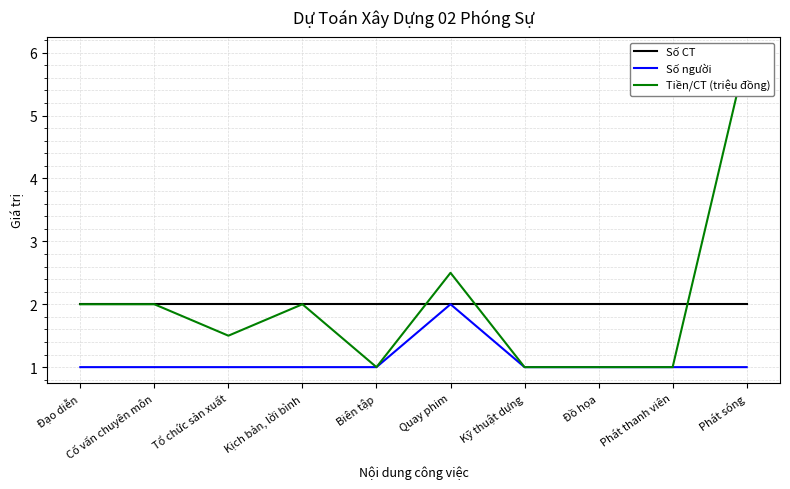

What is the average value of the Số người series?

1.1